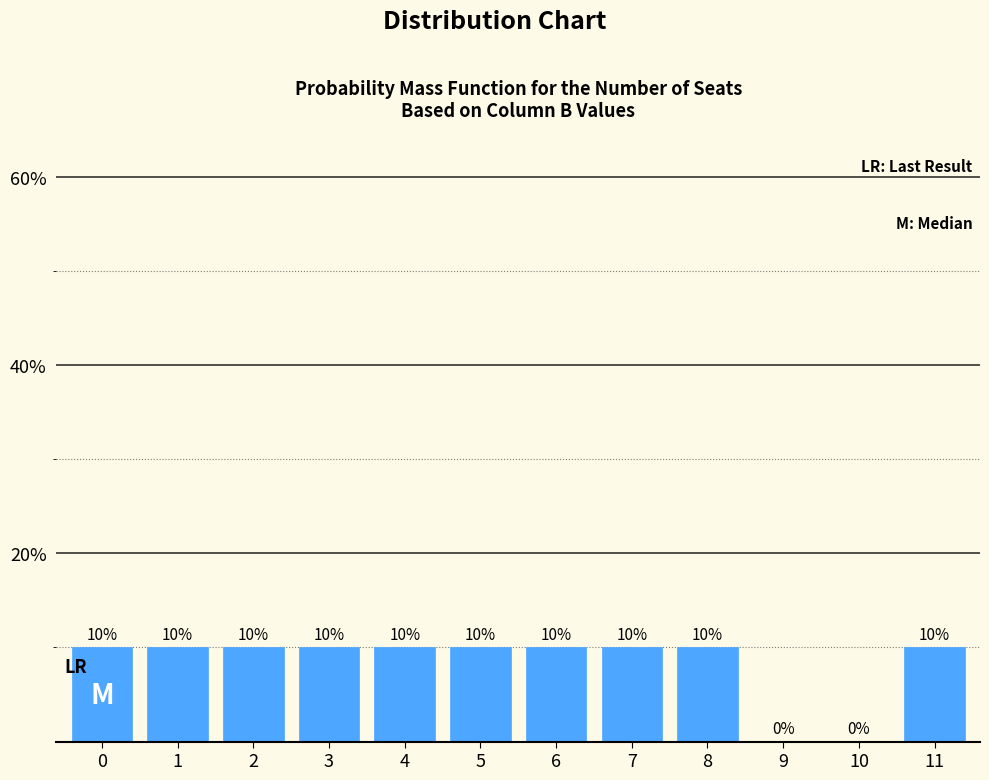

Reading left to right, extract all data points from this chart.

0=10	1=10	2=10	3=10	4=10	5=10	6=10	7=10	8=10	9=0	10=0	11=10